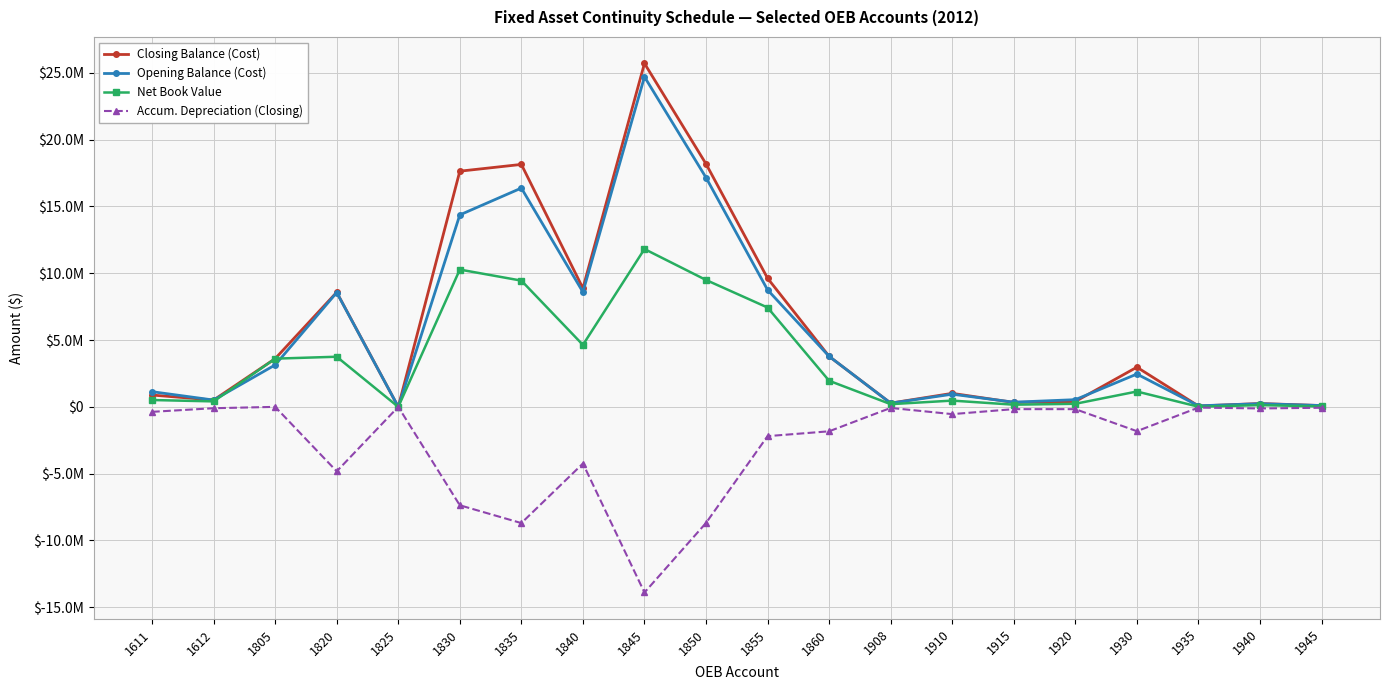

What is the difference between the Net Book Value values at 1840 and 1910?

4169618.4